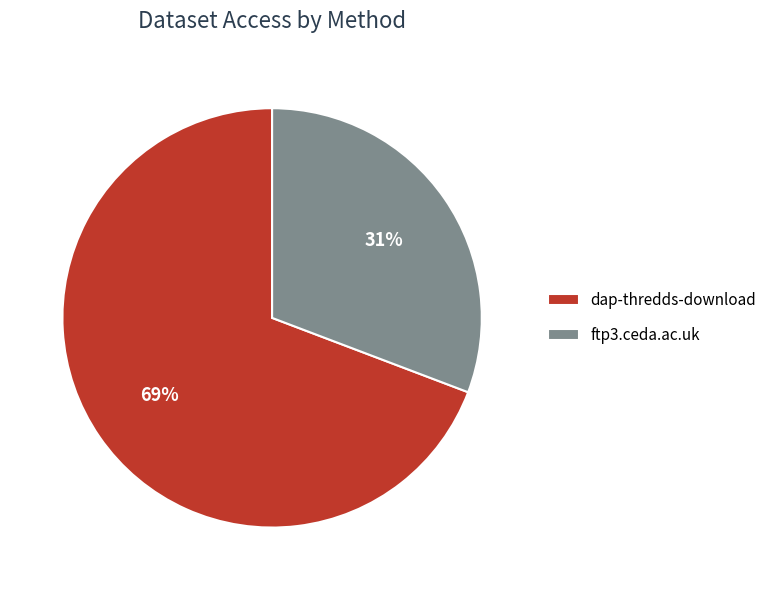

Which has a higher value, ftp3.ceda.ac.uk or dap-thredds-download?

dap-thredds-download